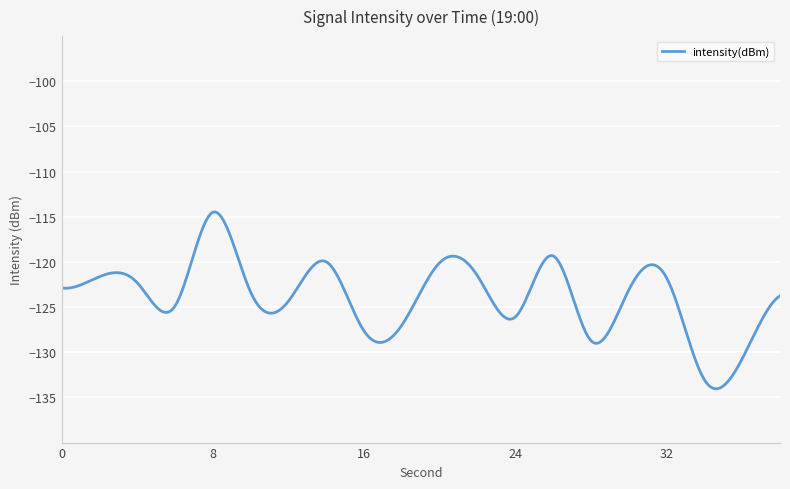

How many lines are shown in the chart?

1